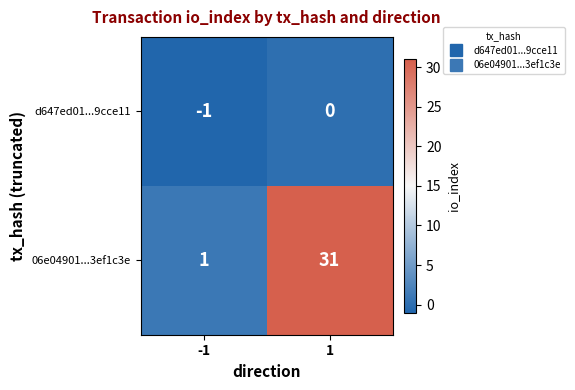

Between -1 and 1, which series saw the biggest shift?

06e04901...3ef1c3e